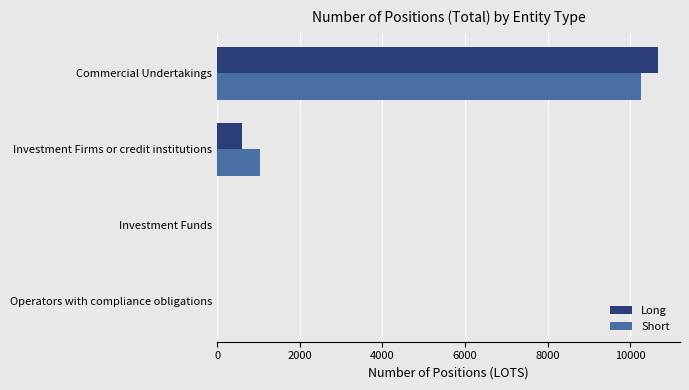

Which series has the largest range (max minus min)?

Long